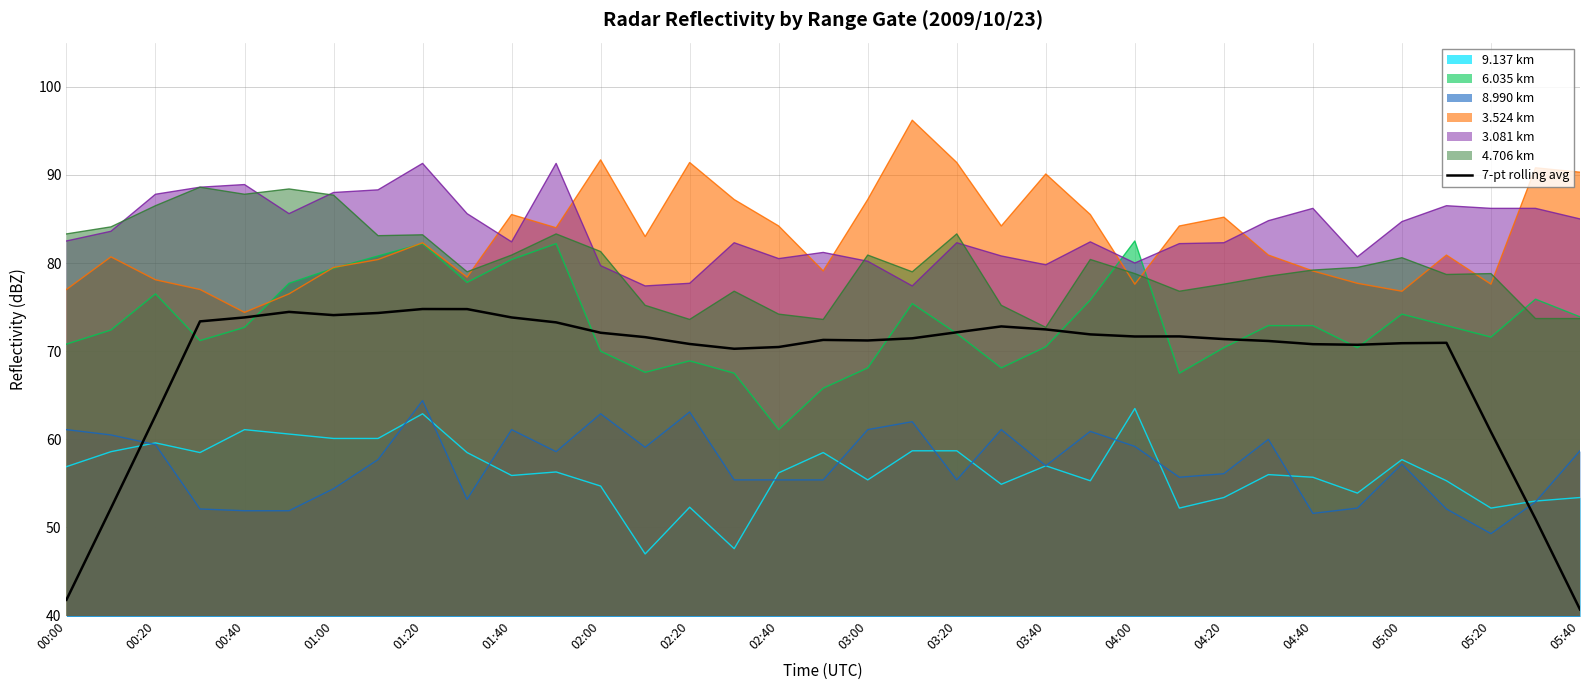

Is the value of 4.706 km at 03:20 greater than the value of 3.081 km at 04:40?

No